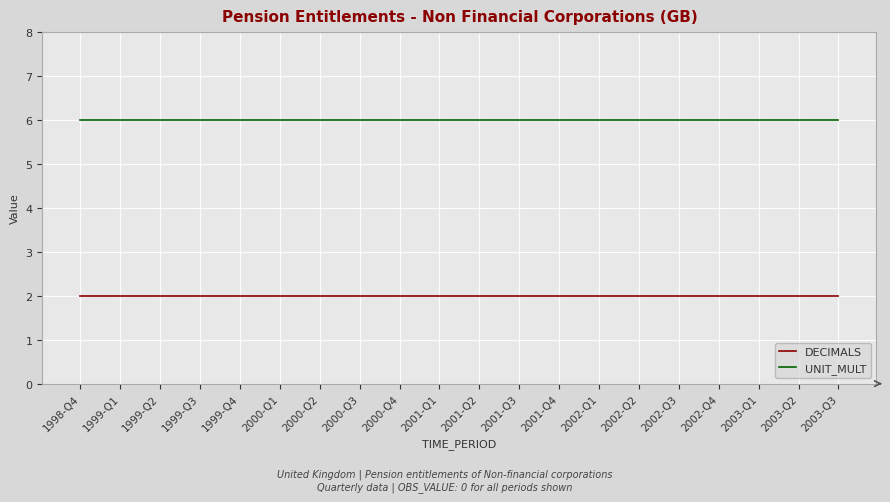

True or false: UNIT_MULT and DECIMALS intersect in this chart.

False